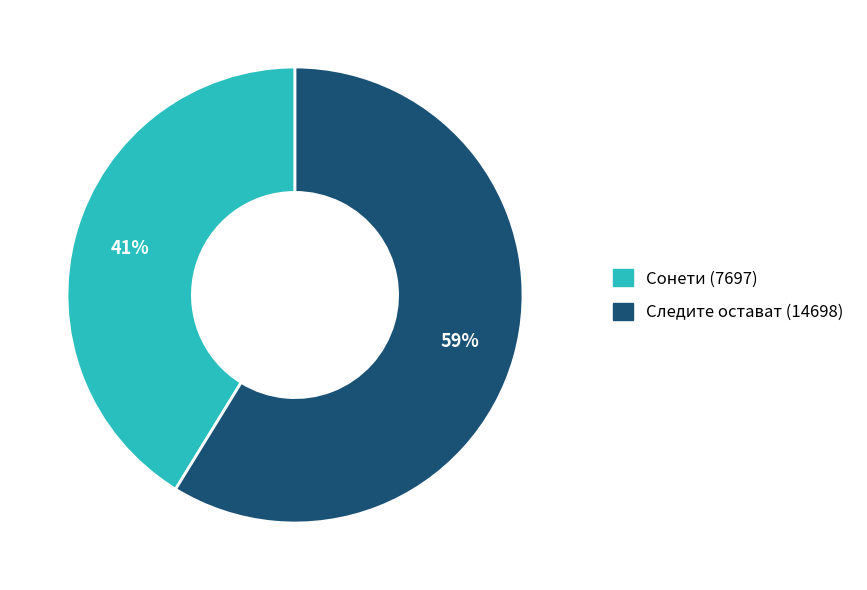

Is it true that Сонети (7697) is 41% of the pie?

True